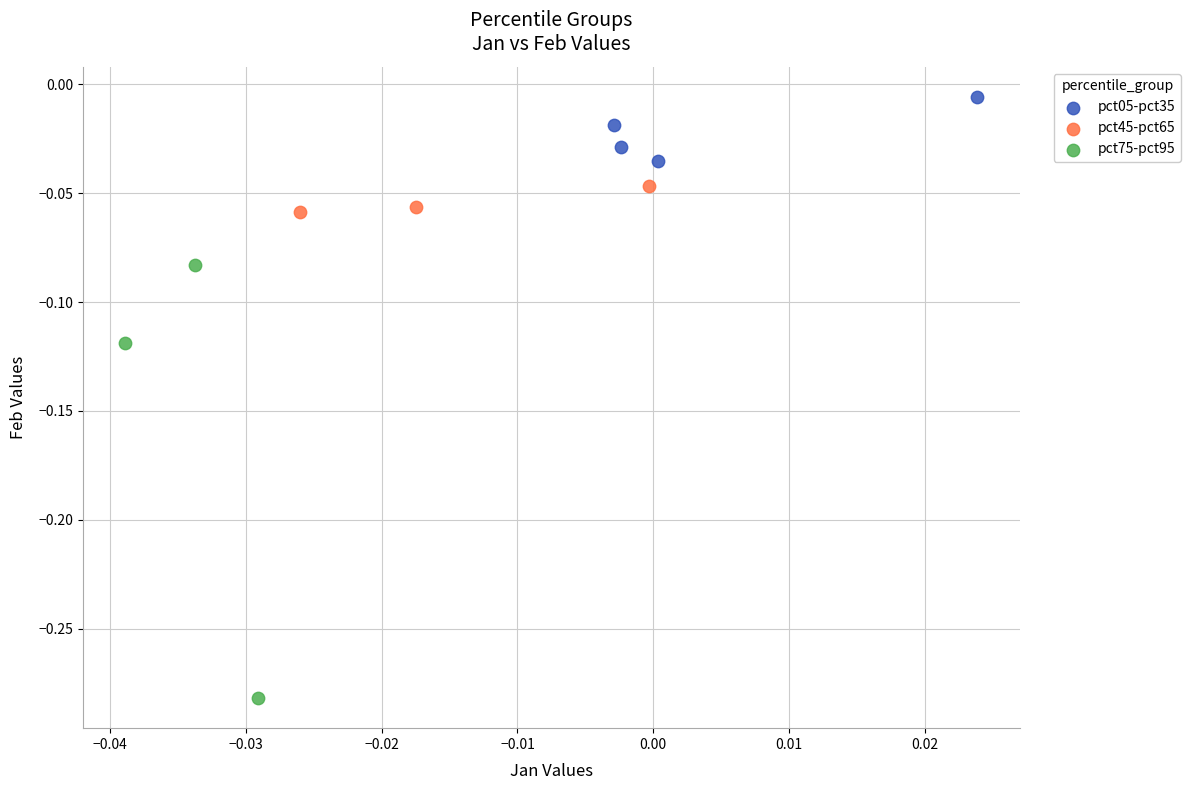

Which series reaches the maximum Y coordinate?

pct05-pct35